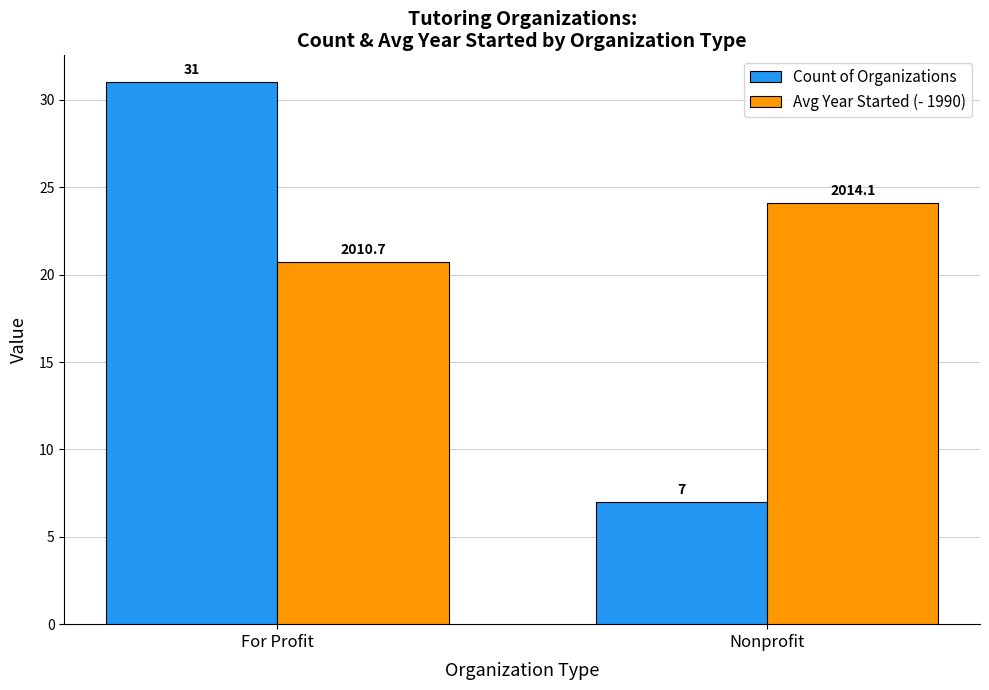

The value of Avg Year Started (- 1990) at Nonprofit is 12.8. True or false?

False